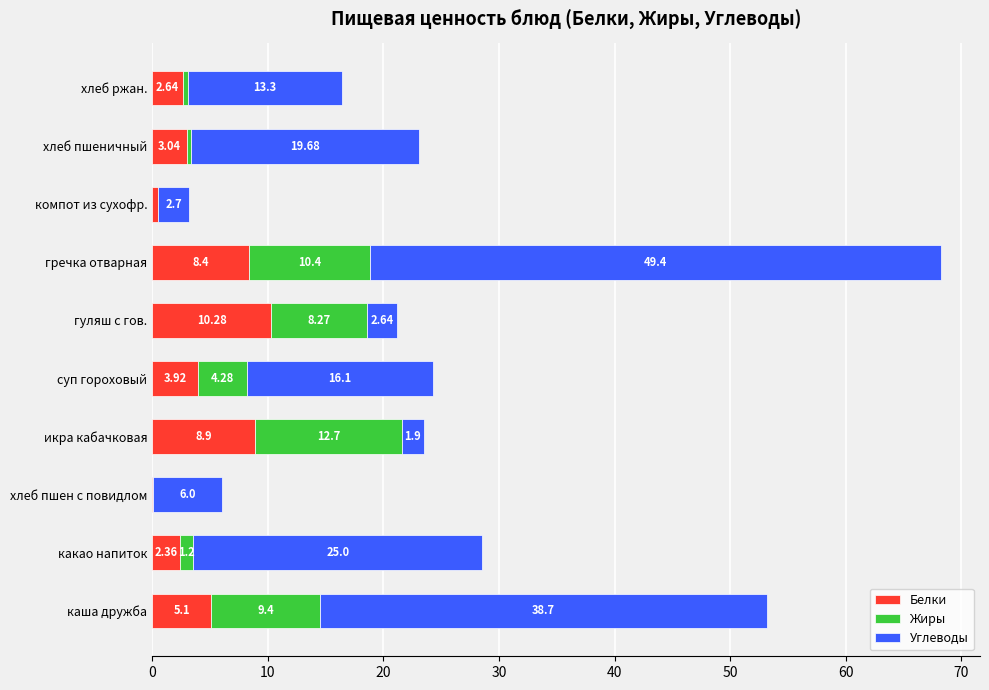

At which category is the sum across all series the highest?

гречка отварная